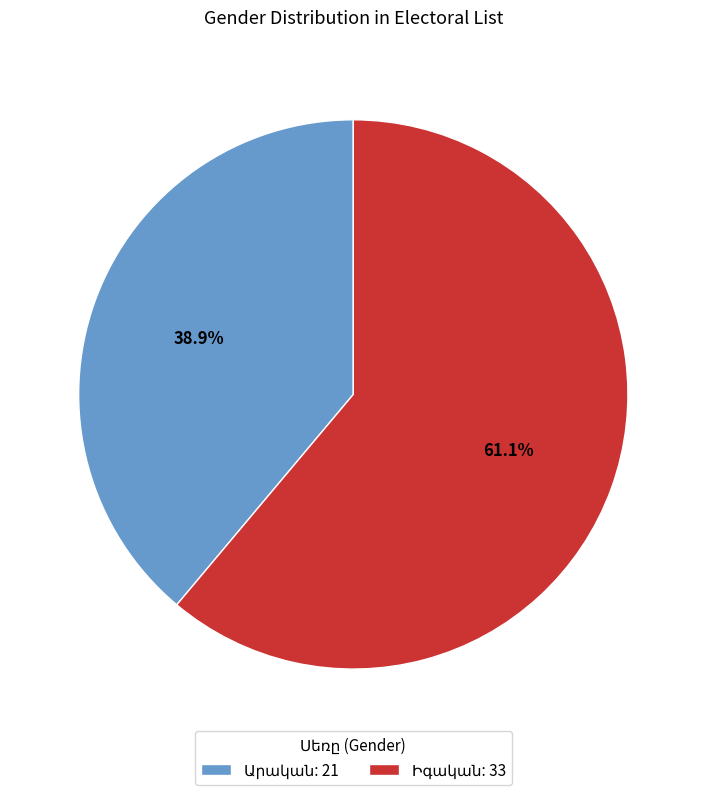

Is there any slice that represents more than half of the pie?

Yes